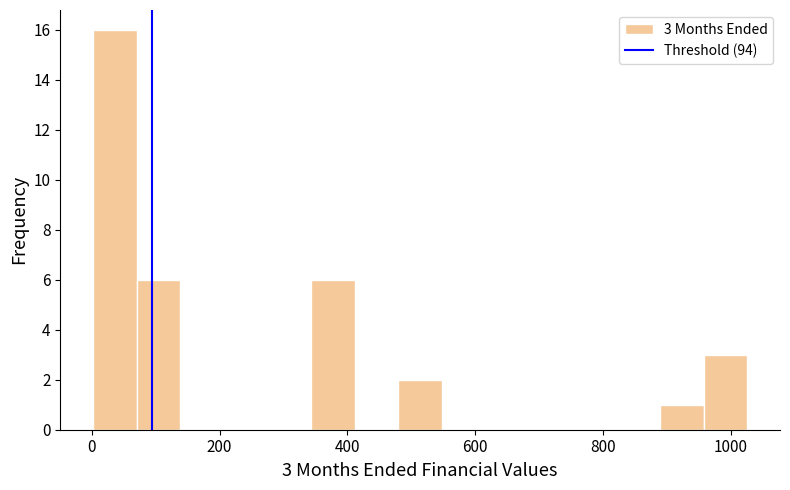

Read against the x-axis, roughly where is the centre of the tallest bar?

40